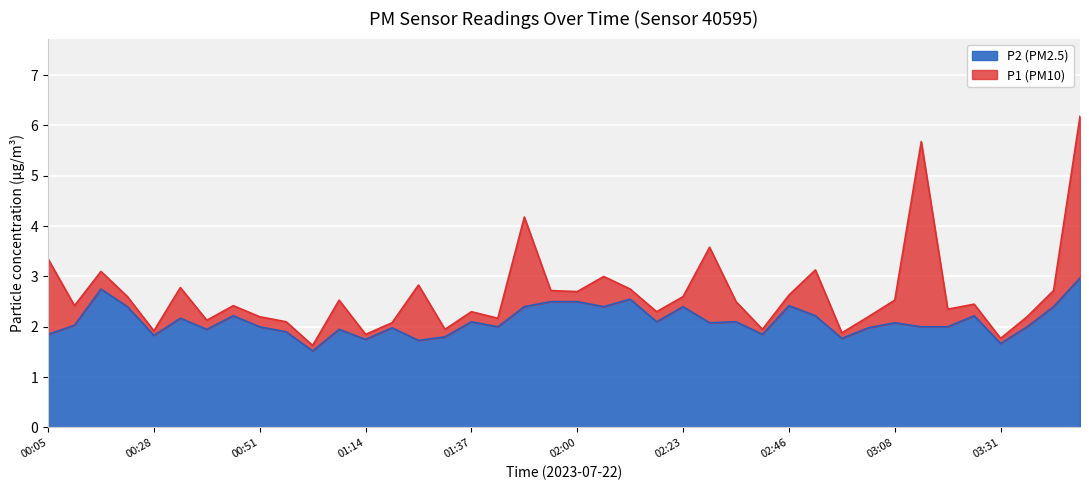

What is the total value across all series at 02:46?

2.6